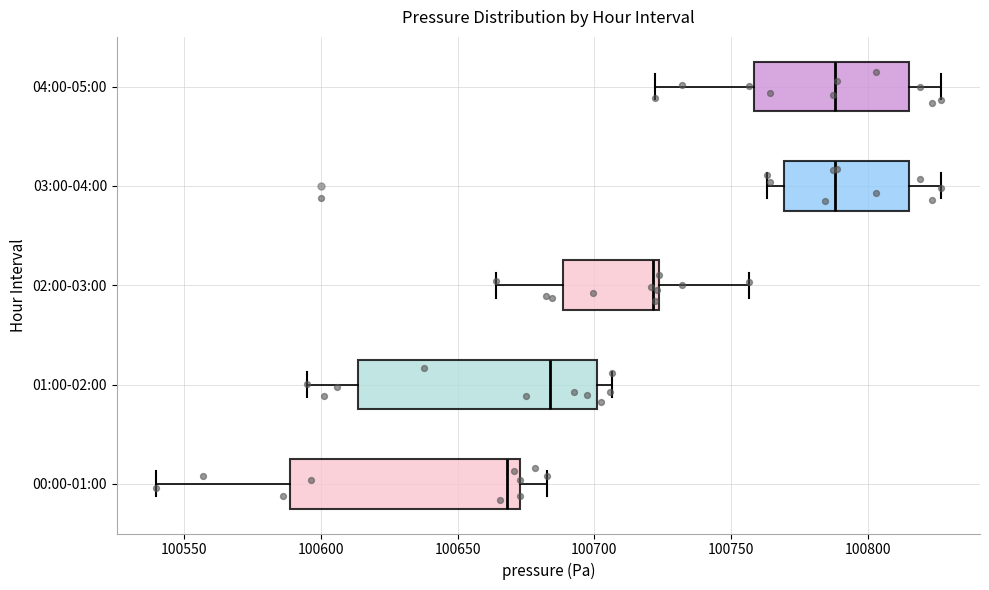

Where does the left whisker of the box for 02:00-03:00 end on the x-axis? The values are not printed on the chart, so give them approximately, as read against the axis.

100665